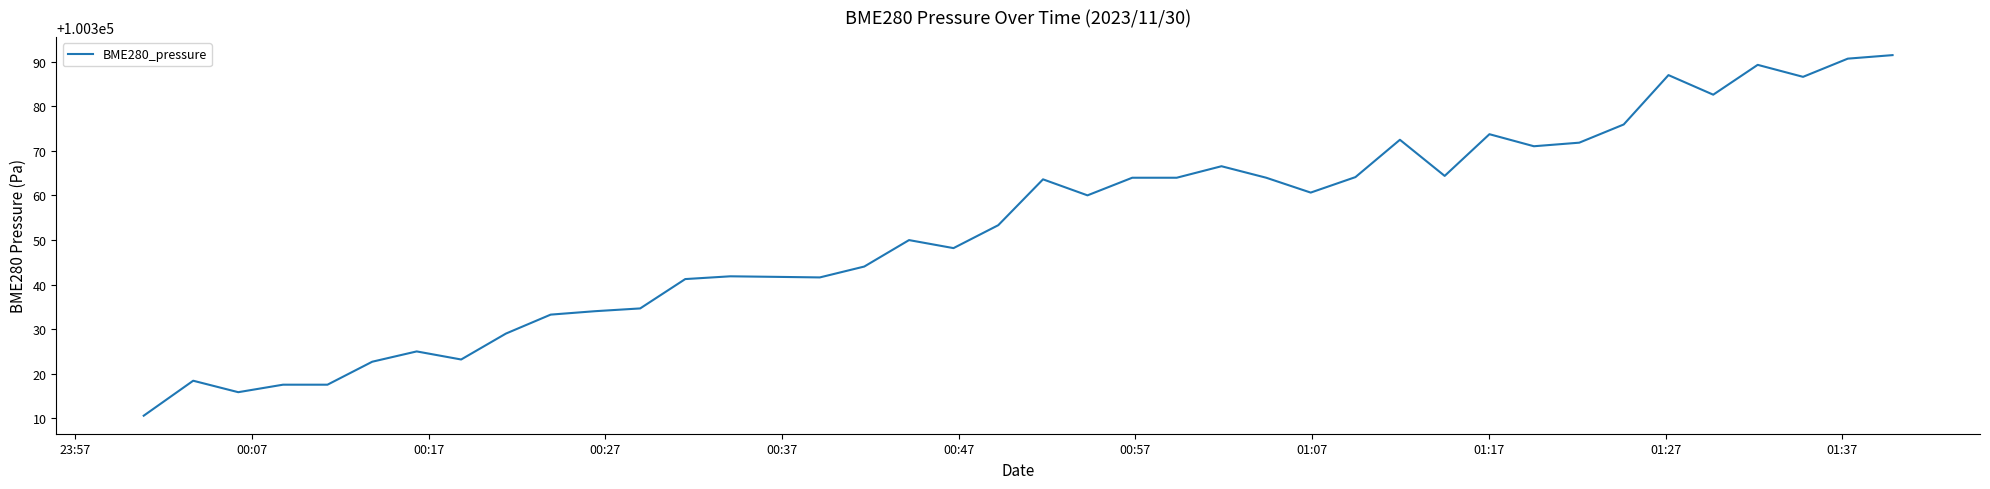

What is the maximum value shown in the chart?

100391.5